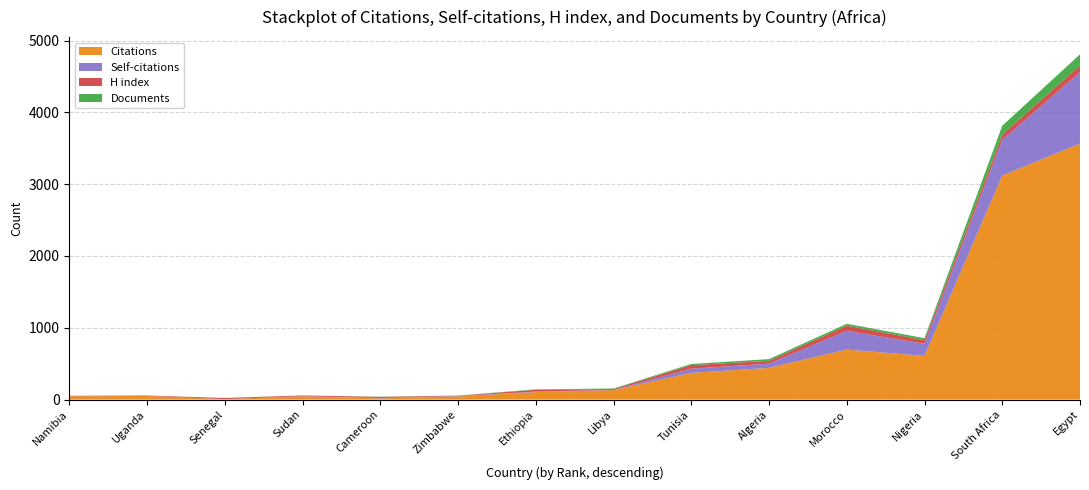

Reading right to left, what are all the values shown in this chart?

Citations: Egypt=3564	South Africa=3118	Nigeria=608	Morocco=696	Algeria=441	Tunisia=372	Libya=131	Ethiopia=105	Zimbabwe=44	Cameroon=17	Sudan=45	Senegal=7	Uganda=50	Namibia=46
Self-citations: Egypt=994	South Africa=500	Nigeria=168	Morocco=261	Algeria=59	Tunisia=58	Libya=2	Ethiopia=6	Zimbabwe=5	Cameroon=5	Sudan=2	Senegal=0	Uganda=0	Namibia=1
H index: Egypt=96	South Africa=72	Nigeria=51	Morocco=72	Algeria=39	Tunisia=50	Libya=14	Ethiopia=26	Zimbabwe=5	Cameroon=16	Sudan=10	Senegal=15	Uganda=6	Namibia=5
Documents: Egypt=153	South Africa=123	Nigeria=28	Morocco=26	Algeria=24	Tunisia=16	Libya=7	Ethiopia=6	Zimbabwe=2	Cameroon=2	Sudan=1	Senegal=1	Uganda=1	Namibia=1